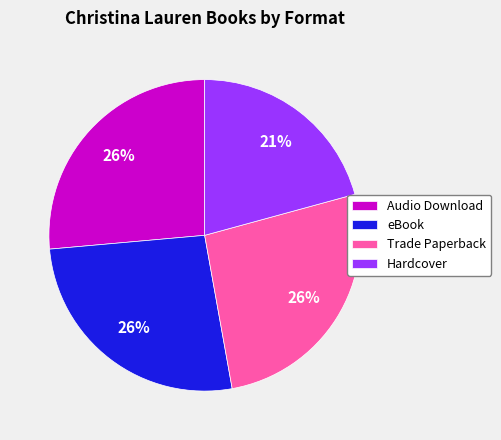

What is the ratio of the value at eBook to the value at Audio Download?

1.0